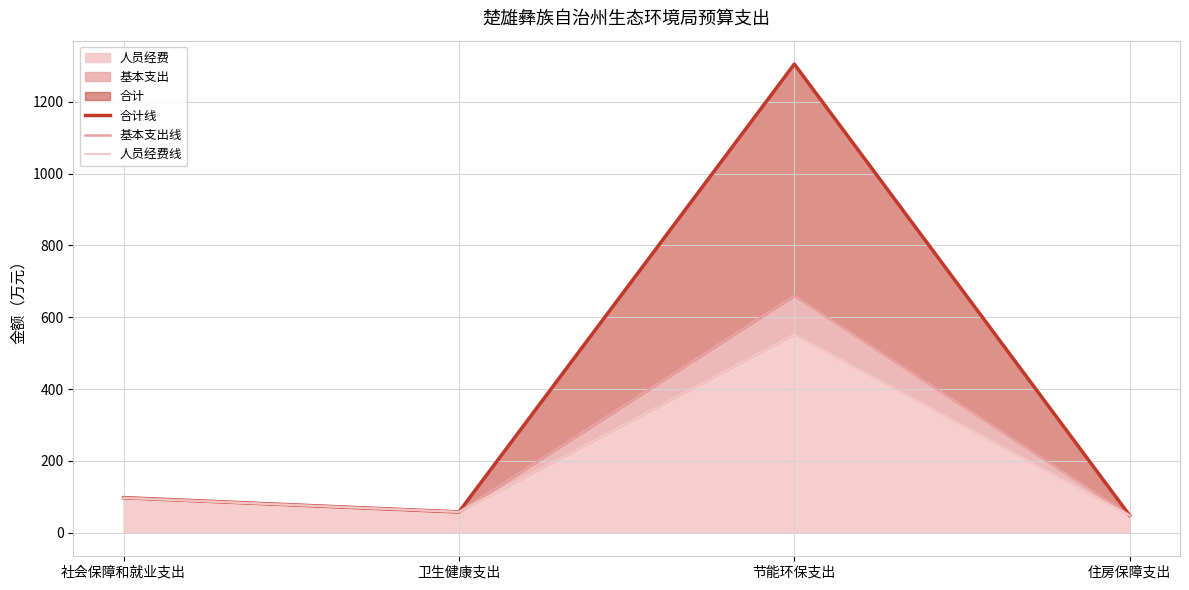

What is the sum of all 合计线 values?

1509.5